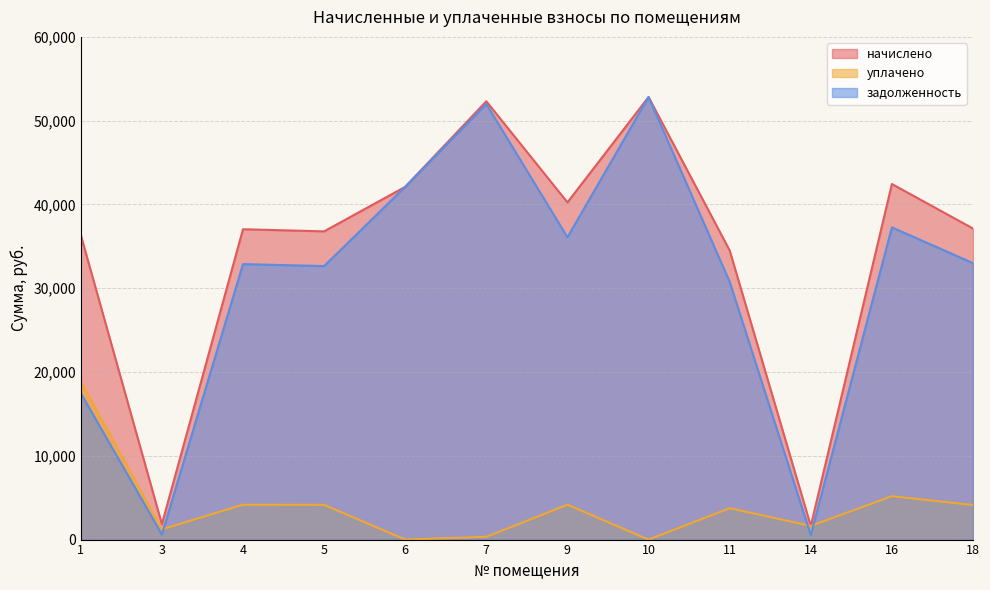

At which category does the chart reach its peak across all series?

10